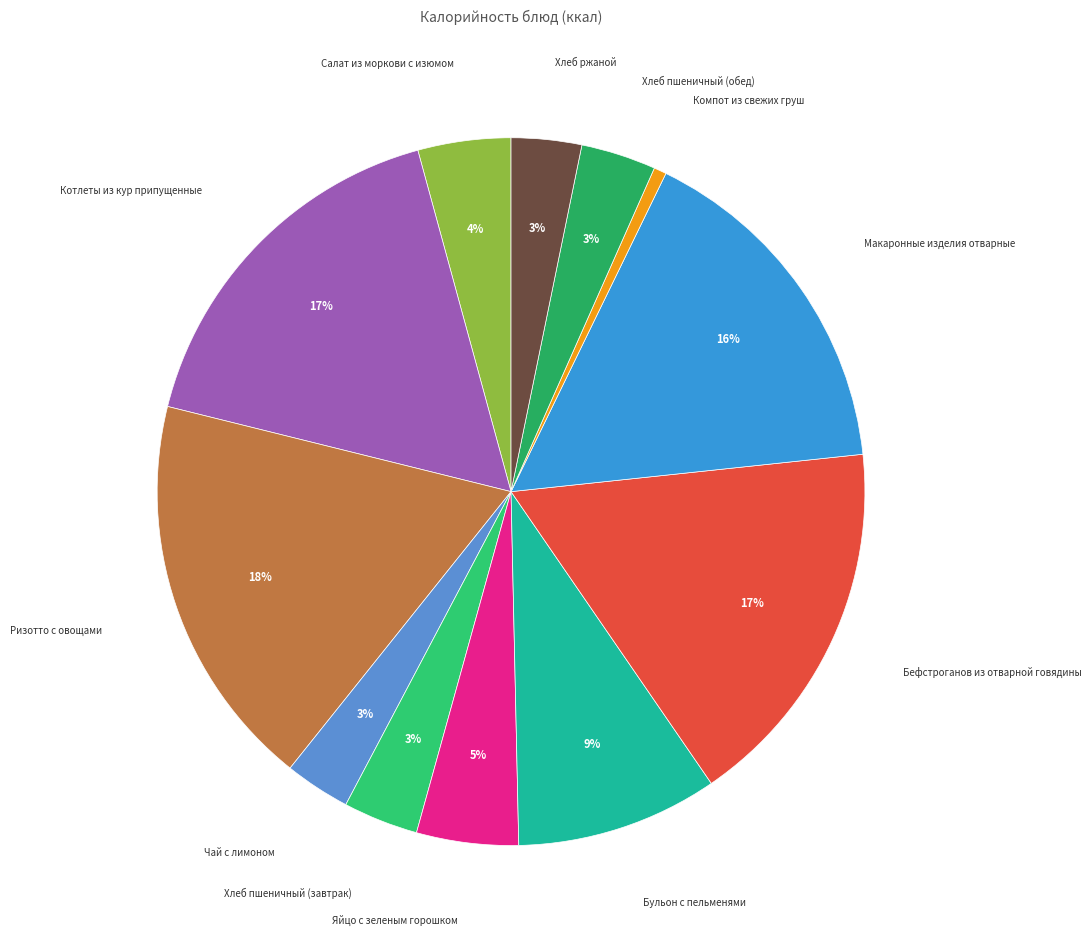

To the nearest percent, what is the difference between the largest and smallest slice percentages?

18%